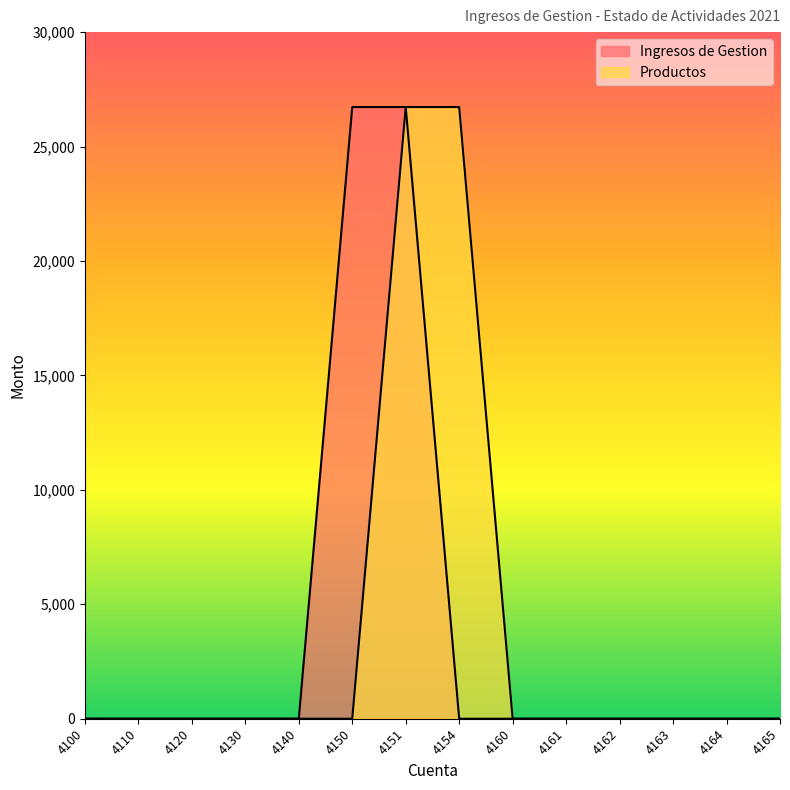

Which category has the lowest value in the Productos series?

4100